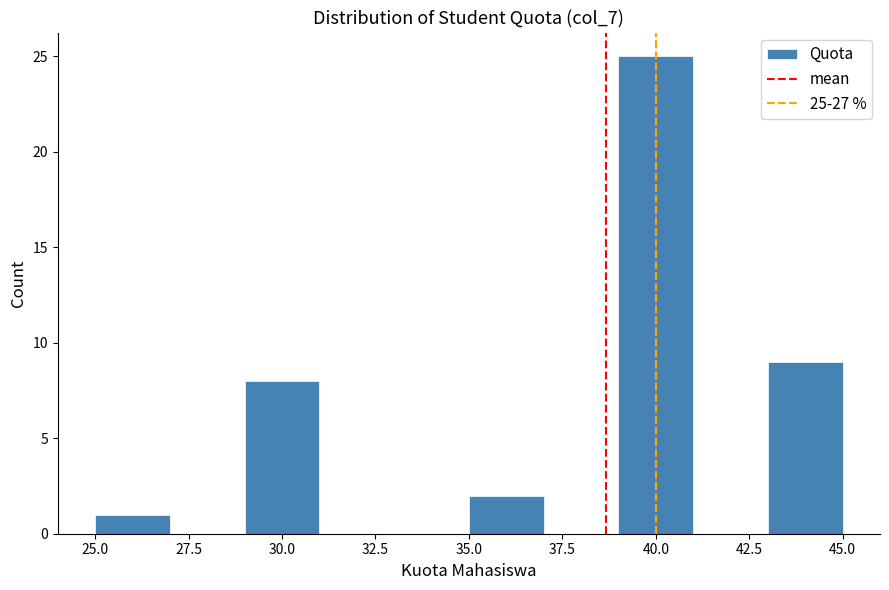

Over which range of the x-axis is the bar tallest?

39 to 41